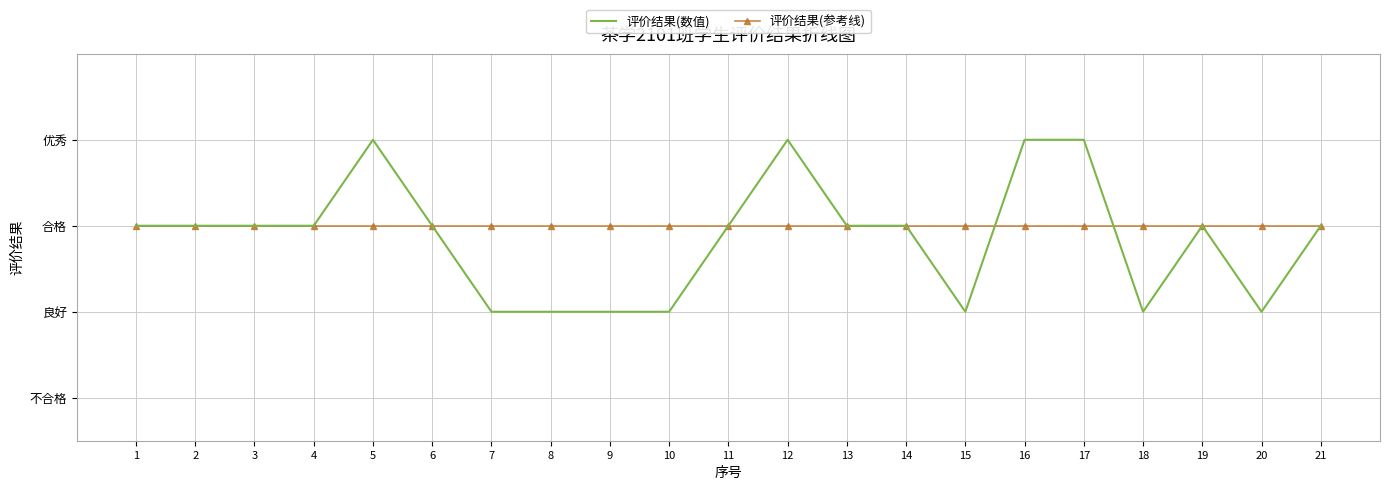

The 评价结果(数值) series shows 1 at 6. True or false?

False